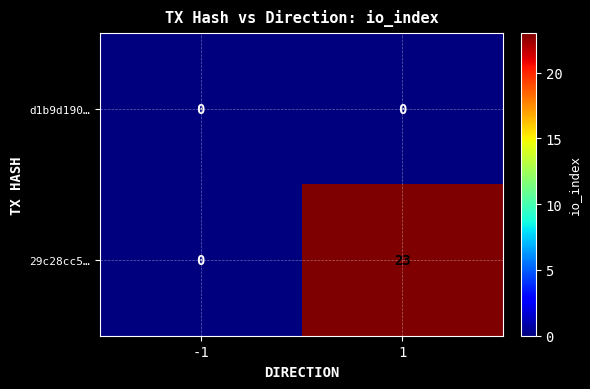

Rank the series at 1 from highest to lowest value.

29c28cc5…, d1b9d190…